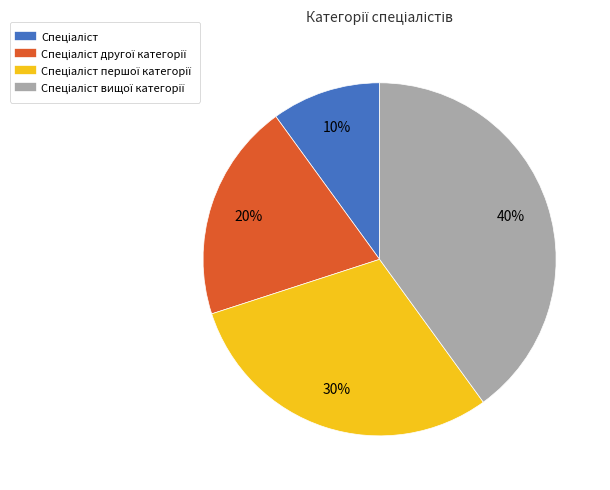

To the nearest percent, what is the difference between the largest and smallest slice percentages?

30%